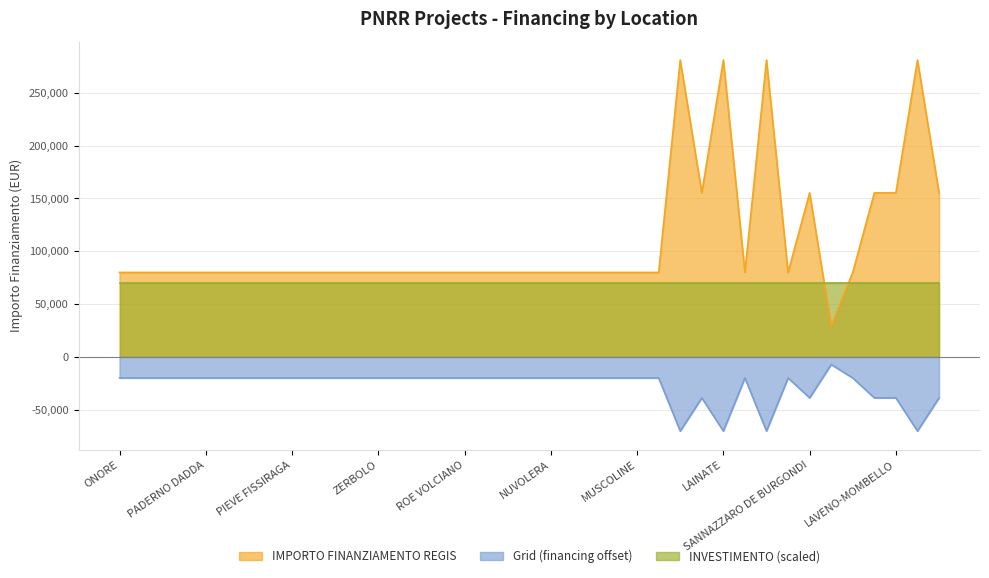

What is the change in value from MONZAMBANO to CISLIANO?

+75312